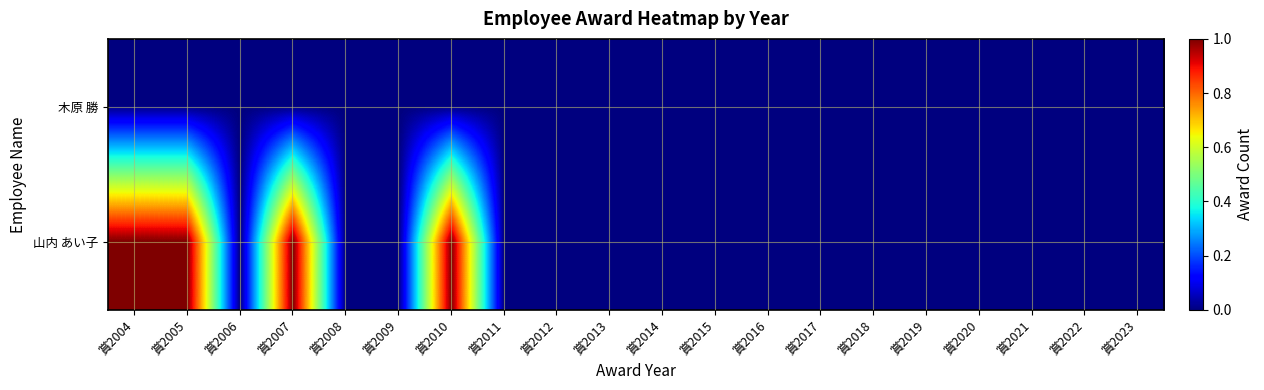

Reading left to right, transcribe all the data shown in this chart.

木原 勝: 賞2004=0	賞2005=0	賞2006=0	賞2007=0	賞2008=0	賞2009=0	賞2010=0	賞2011=0	賞2012=0	賞2013=0	賞2014=0	賞2015=0	賞2016=0	賞2017=0	賞2018=0	賞2019=0	賞2020=0	賞2021=0	賞2022=0	賞2023=0
山内 あい子: 賞2004=1	賞2005=1	賞2006=0	賞2007=1	賞2008=0	賞2009=0	賞2010=1	賞2011=0	賞2012=0	賞2013=0	賞2014=0	賞2015=0	賞2016=0	賞2017=0	賞2018=0	賞2019=0	賞2020=0	賞2021=0	賞2022=0	賞2023=0